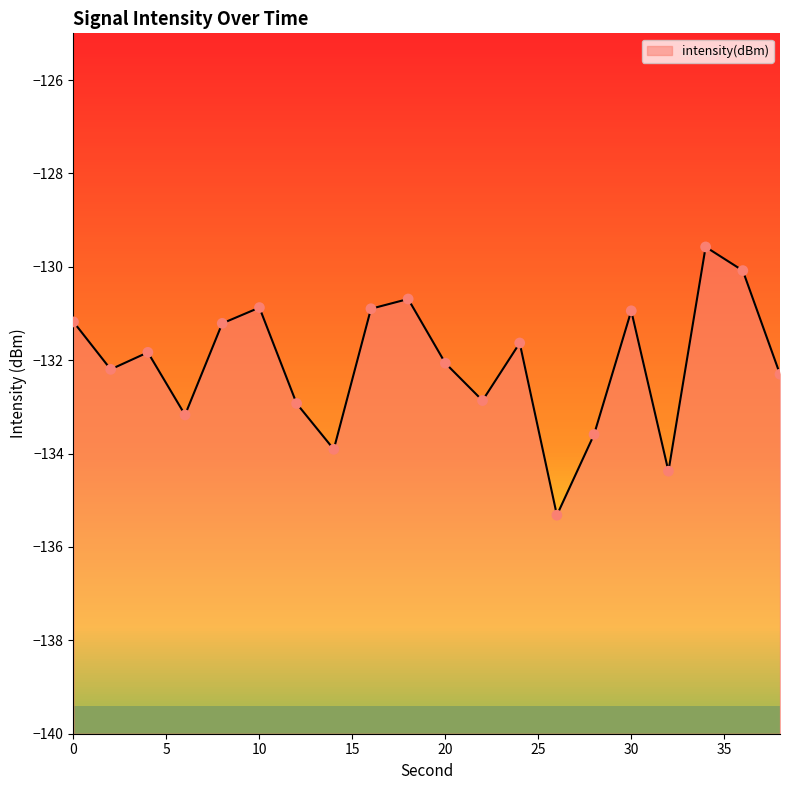

What is the change in value from 16 to 26?

-4.4